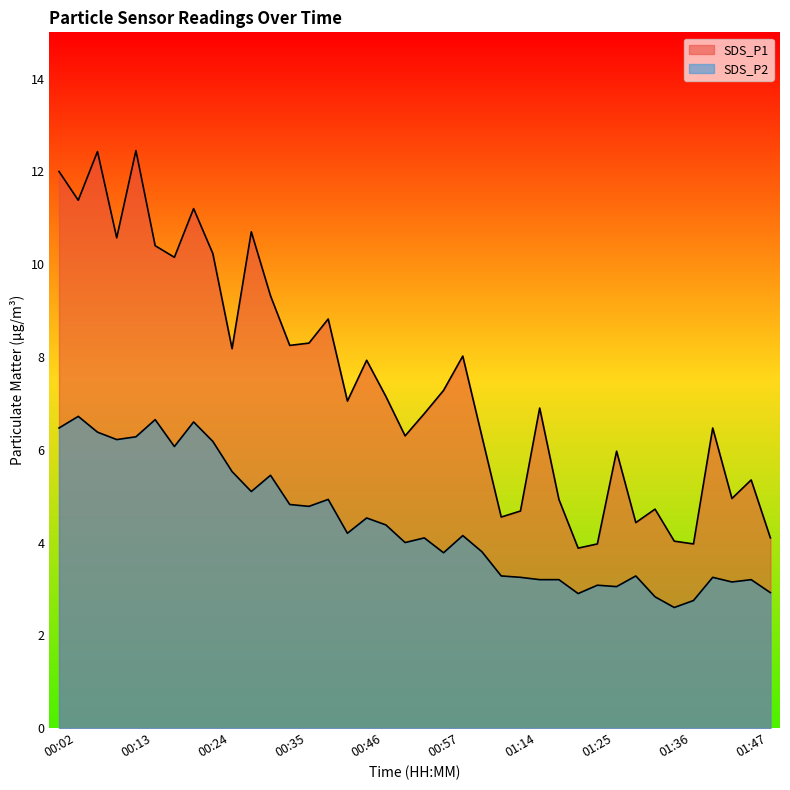

What is the average value of the SDS_P1 series?

7.5